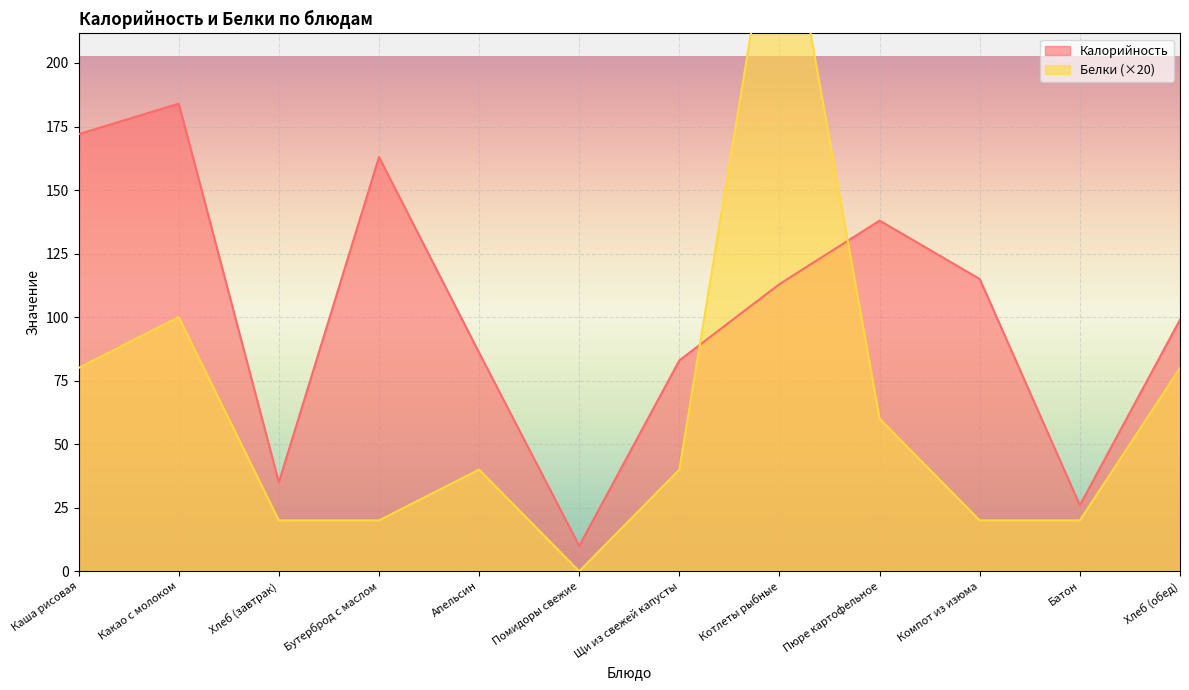

Is it true that Калорийность equals 172 at Каша рисовая?

True